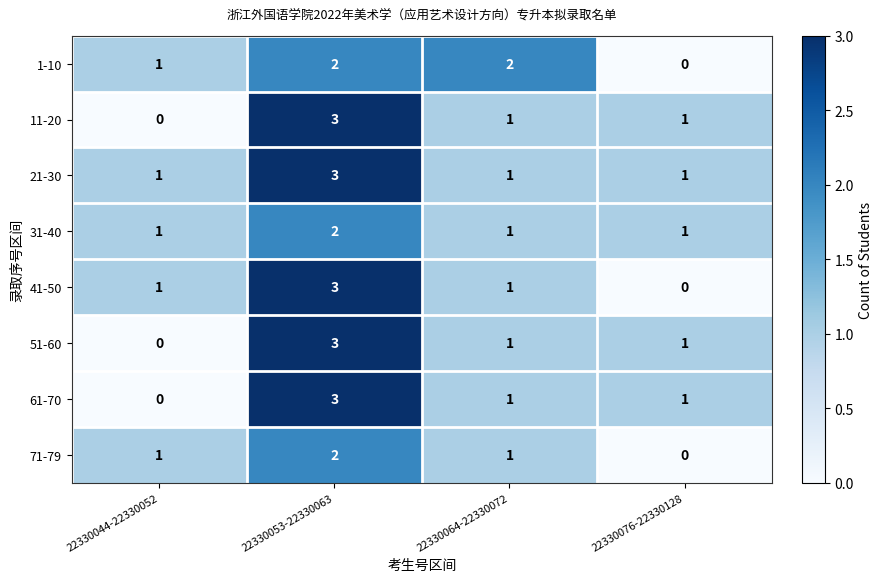

What is the sum of all 31-40 values?

5